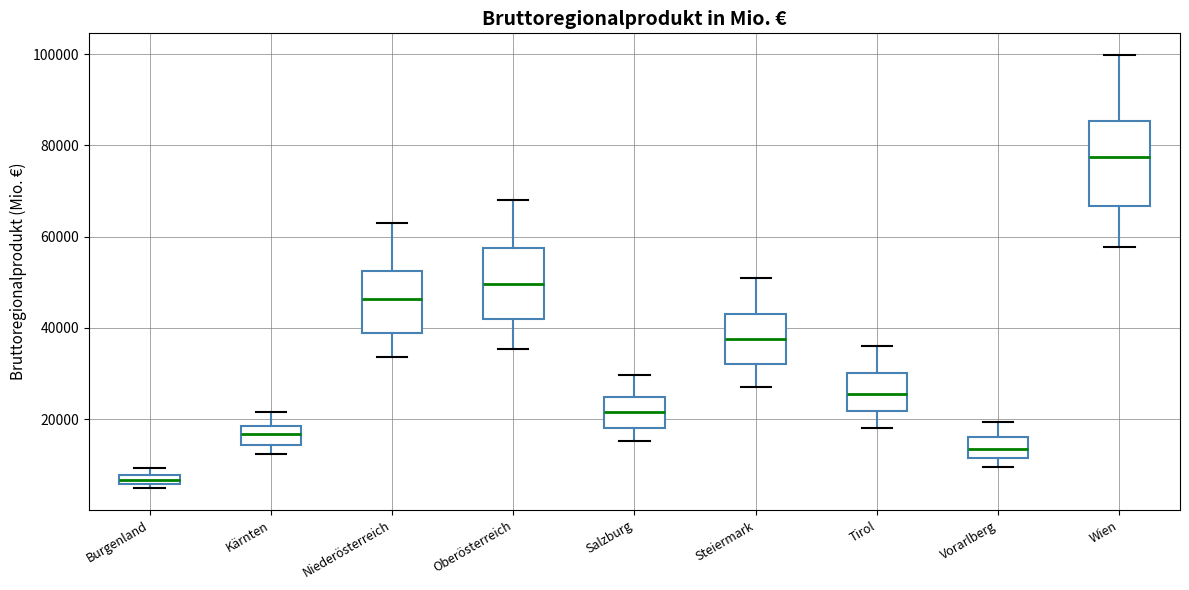

Comparing the boxes themselves (not the whiskers), which one is the tallest?

Wien